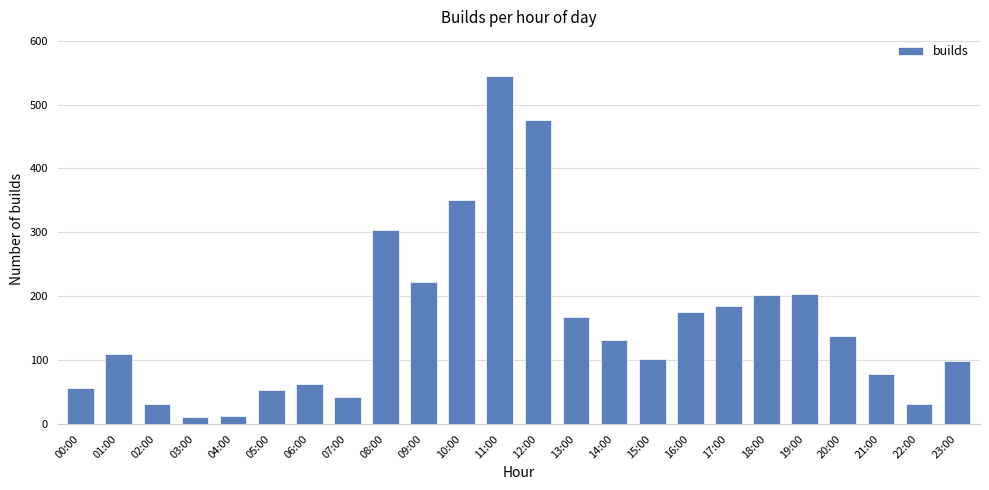

What is the label of the 23rd bar from the left?

22:00